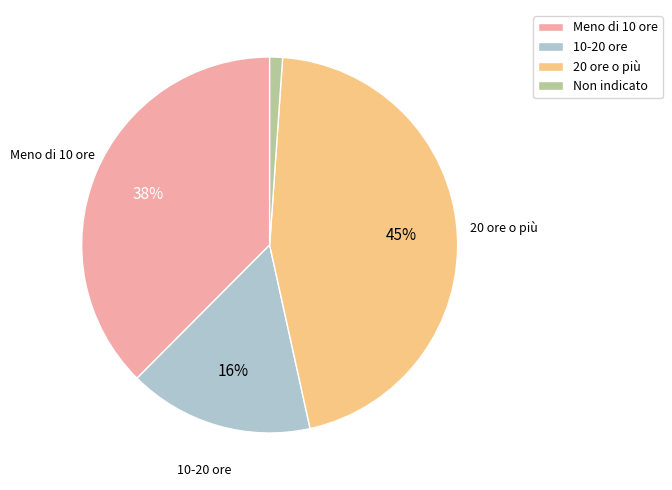

What is the ratio of the value at Meno di 10 ore to the value at 10-20 ore?

2.4